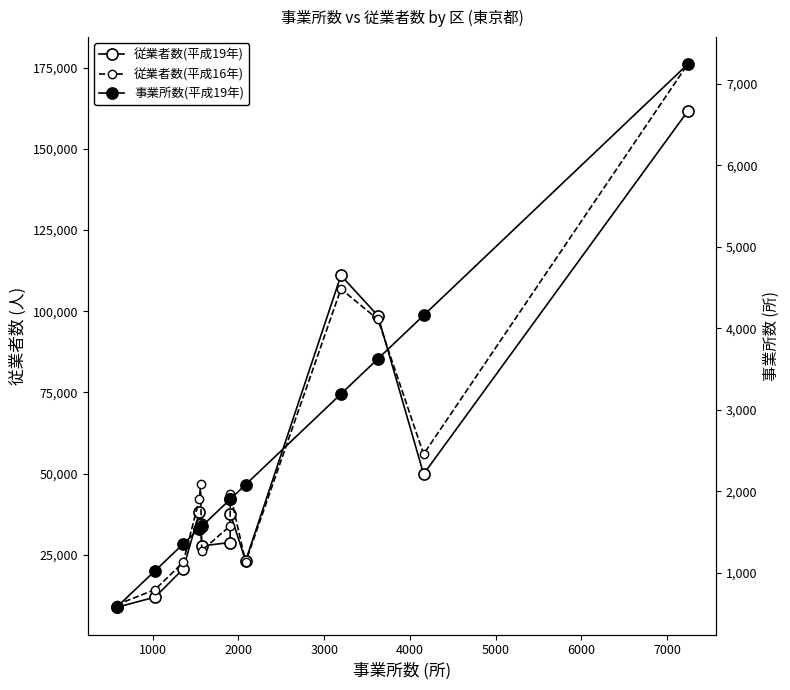

How many lines are shown in the chart?

3